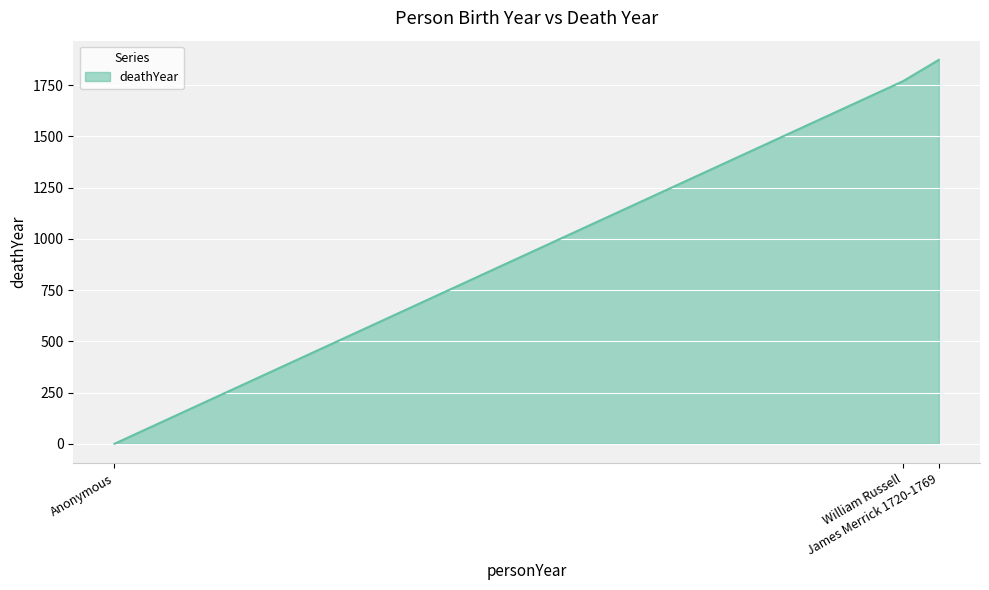

The value at Anonymous is 0. True or false?

True